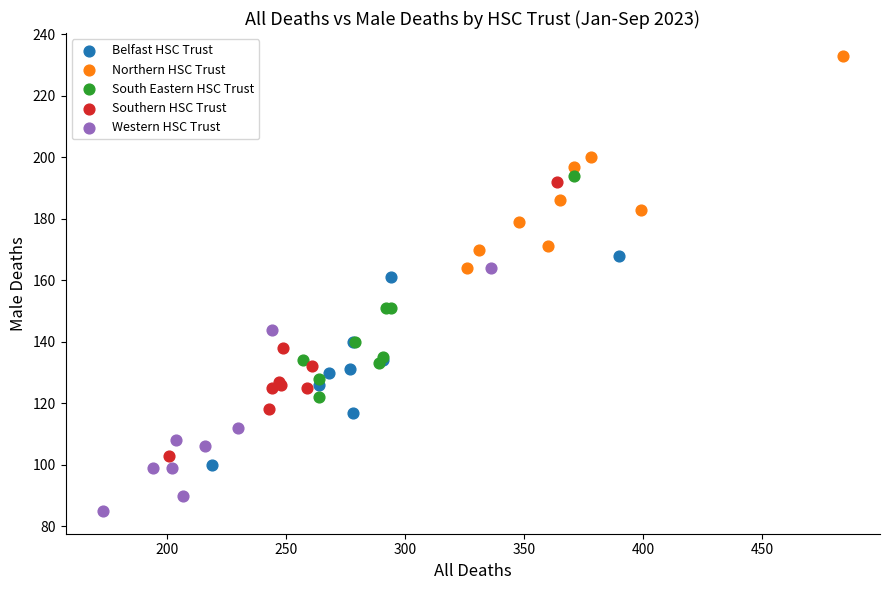

Which series has the widest spread of Y values?

Southern HSC Trust